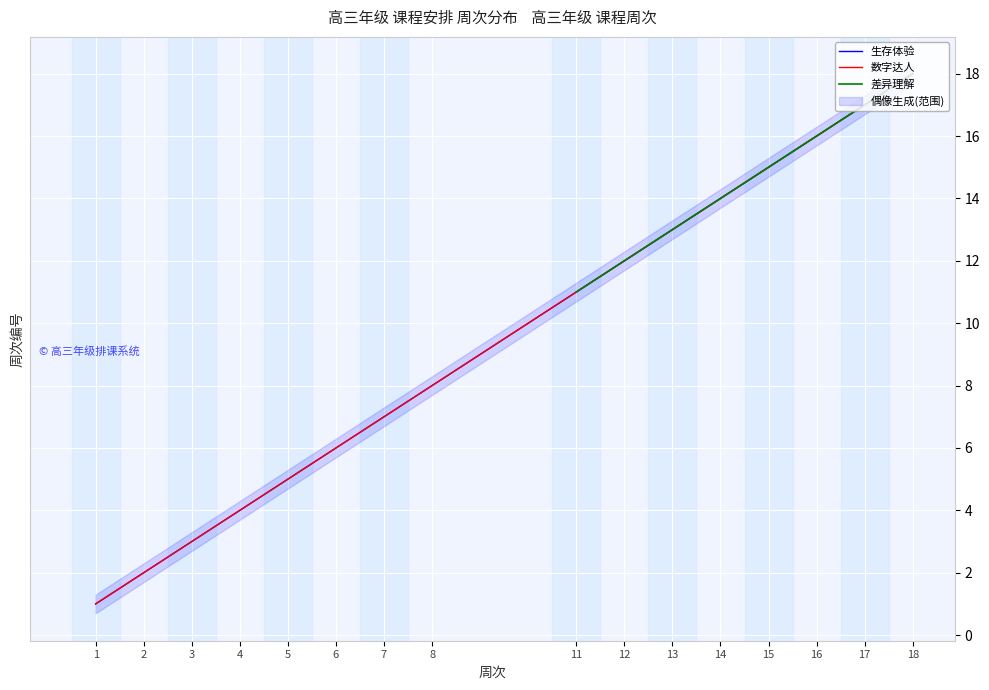

List the series in order of their peak value, highest first.

生存体验, 数字达人